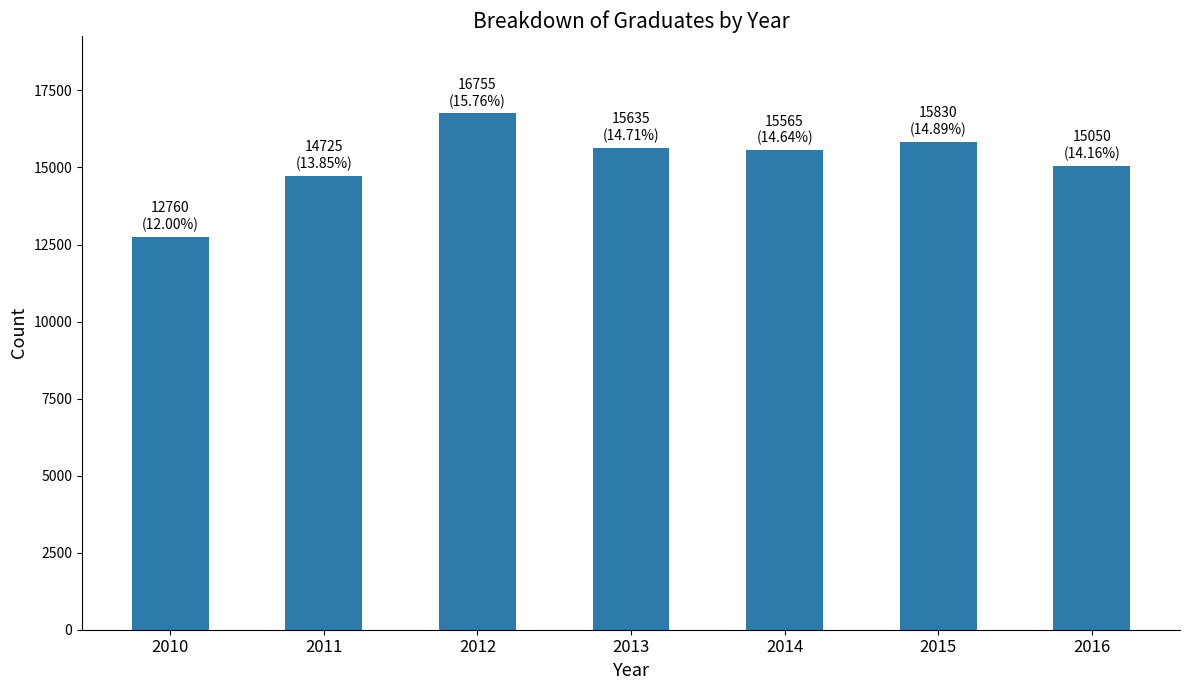

At which category does the chart reach its minimum across all series?

2010